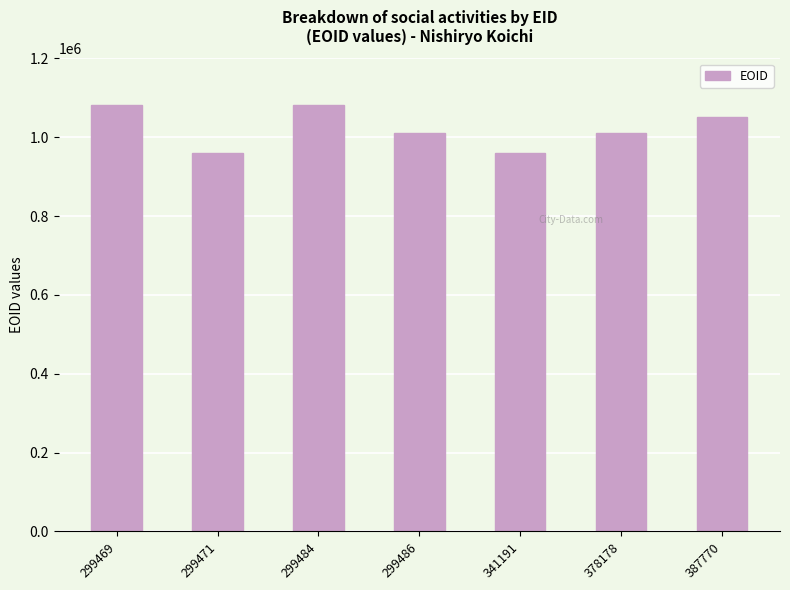

What is the maximum value shown in the chart?

1080452